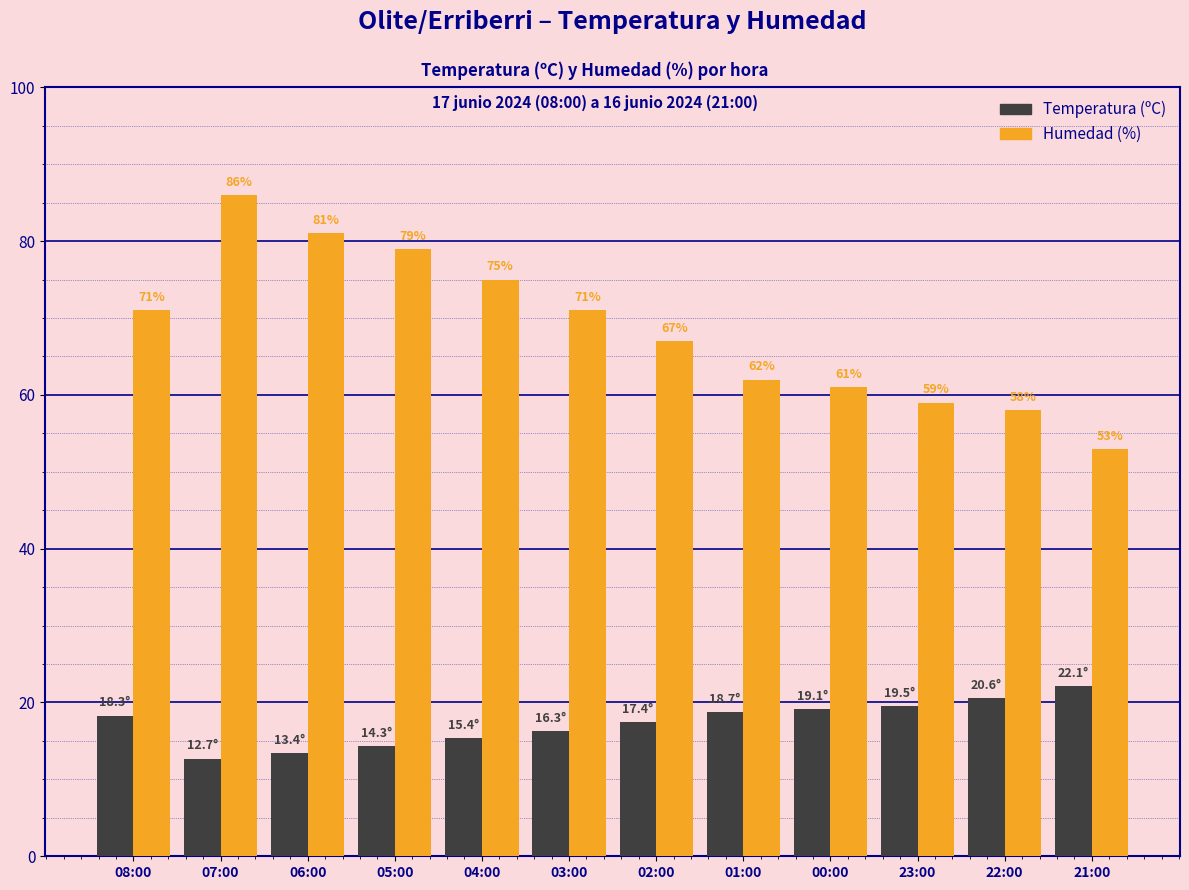

What is the average value of the Humedad (%) series?

68.6